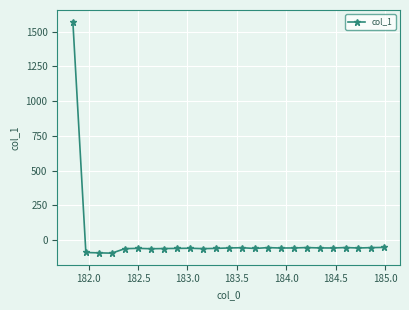

What is the minimum value shown in the chart?

-93.8